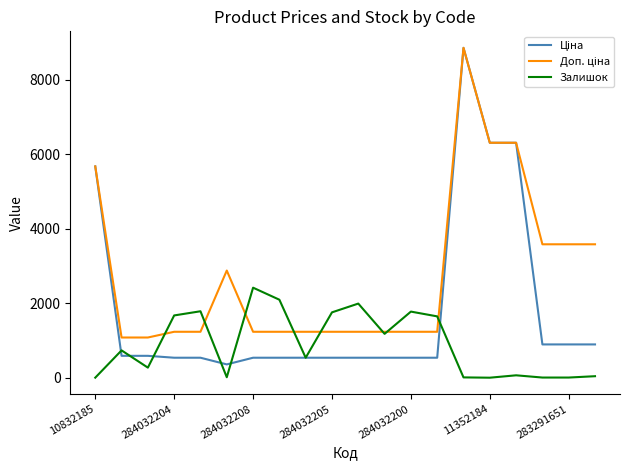

True or false: Ціна and Доп. ціна cross at least once.

False